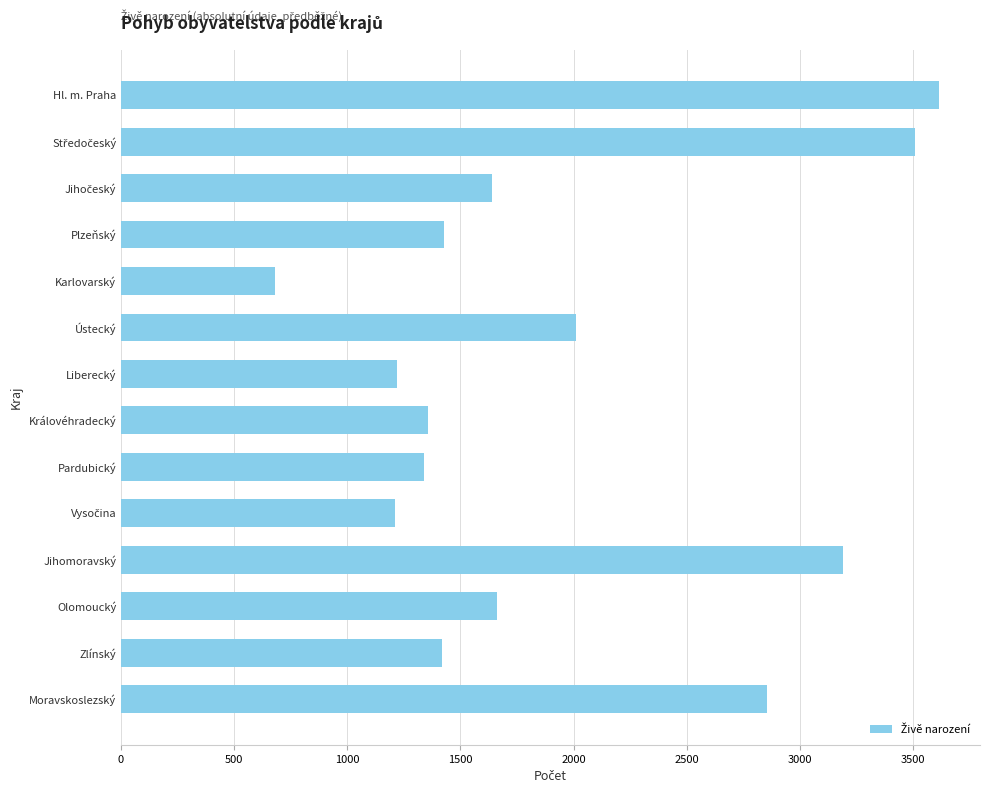

What is the label of the 7th bar from the bottom?

Královéhradecký